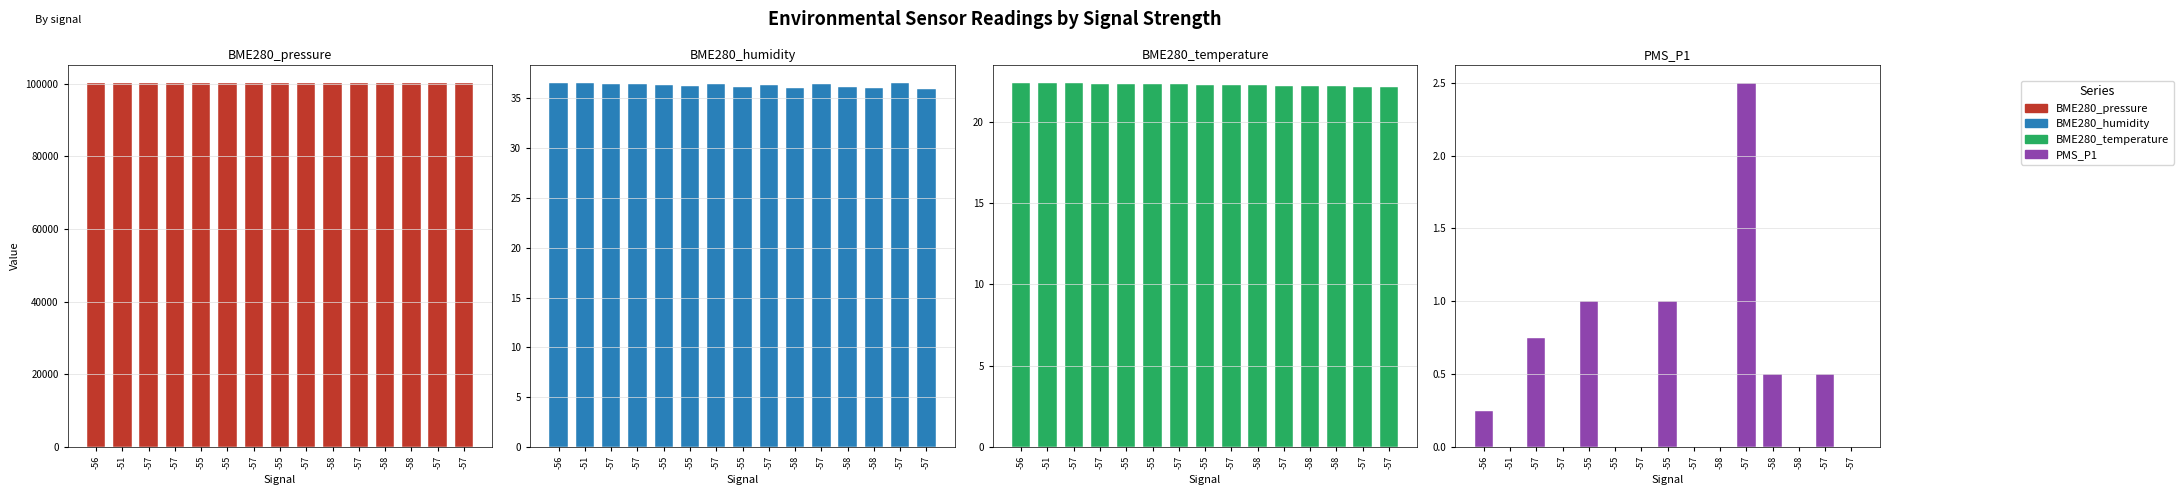

What is the difference between the maximum and minimum values in the BME280_humidity series?

0.6